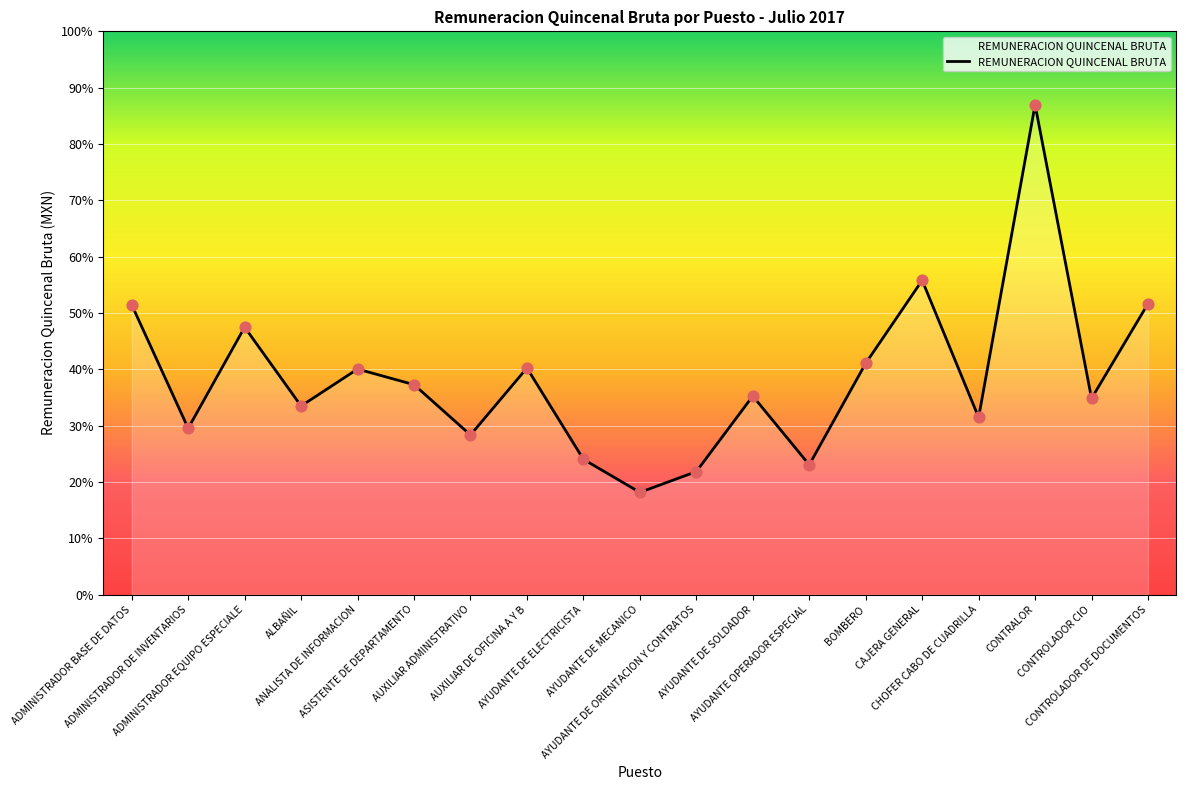

What is the ratio of the value at CONTROLADOR DE DOCUMENTOS to the value at AYUDANTE OPERADOR ESPECIAL?

2.2